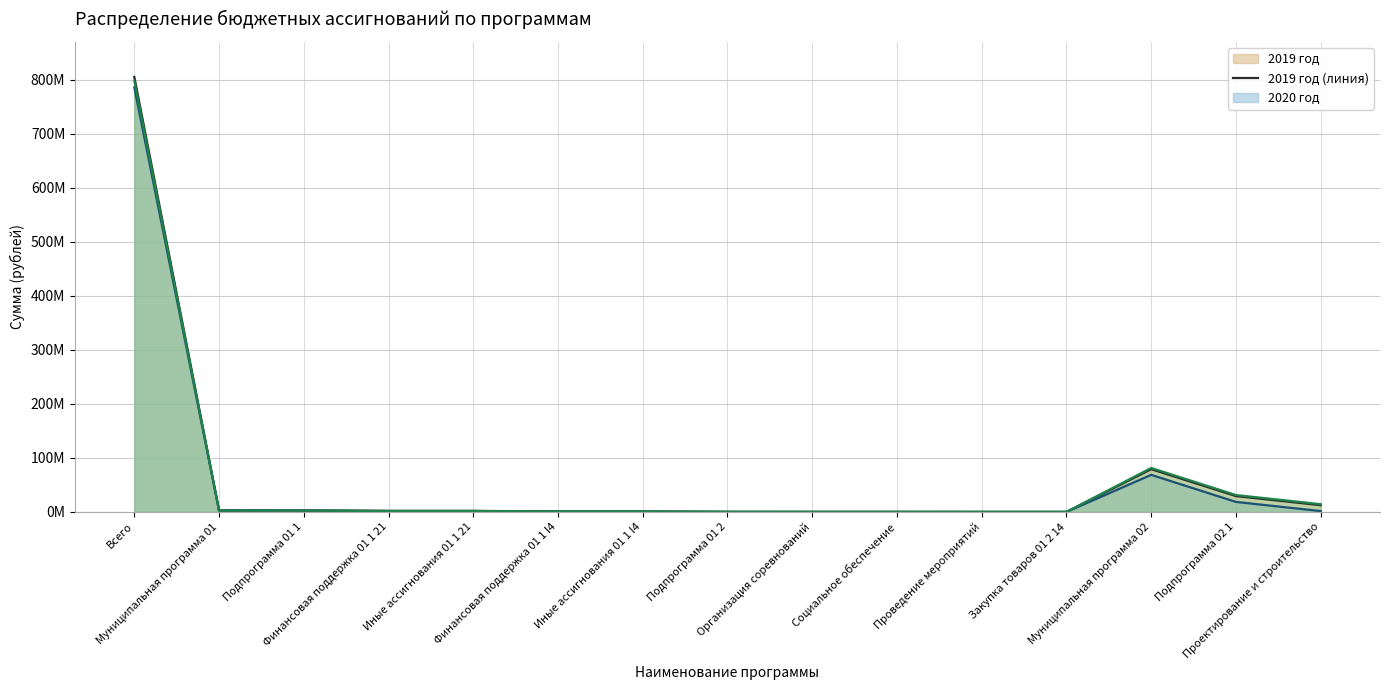

What is the smallest value displayed?

60000.0